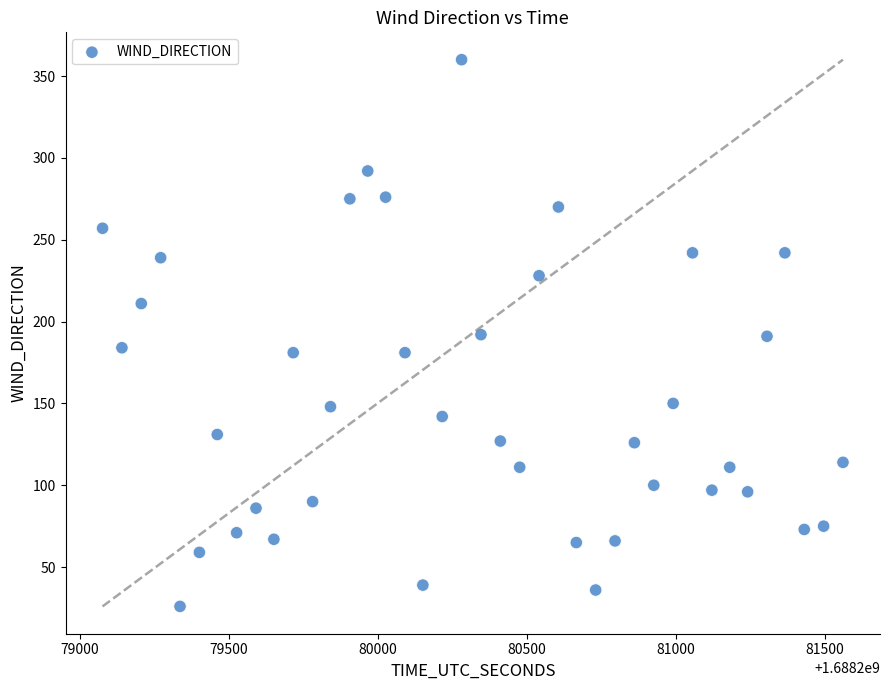

What is the range of X values (max minus min)?

2485